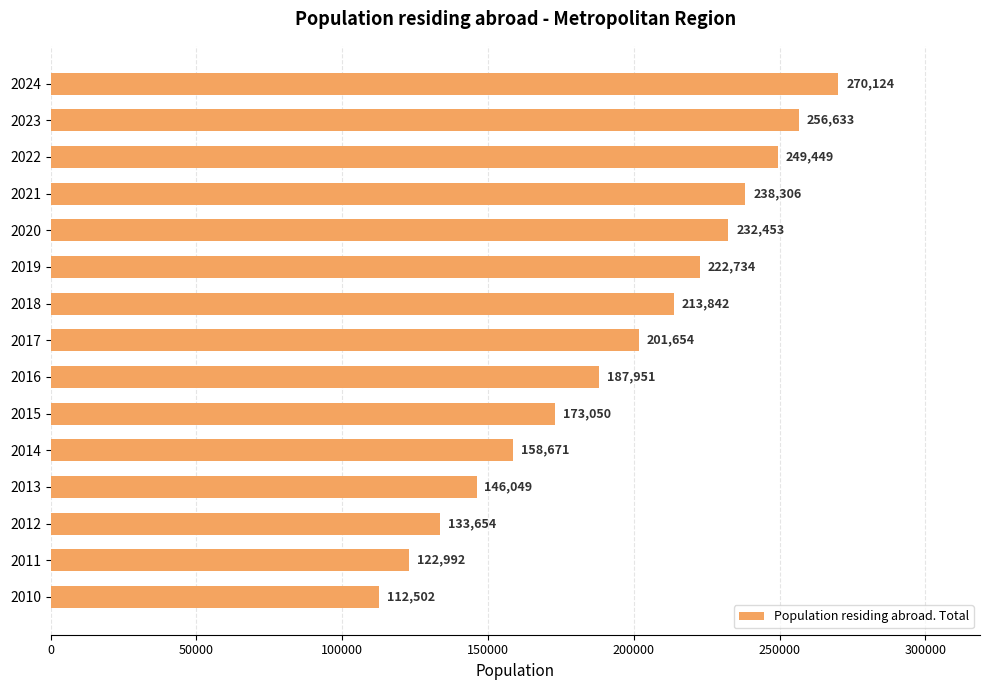

The value at 2019 is 222734. True or false?

True